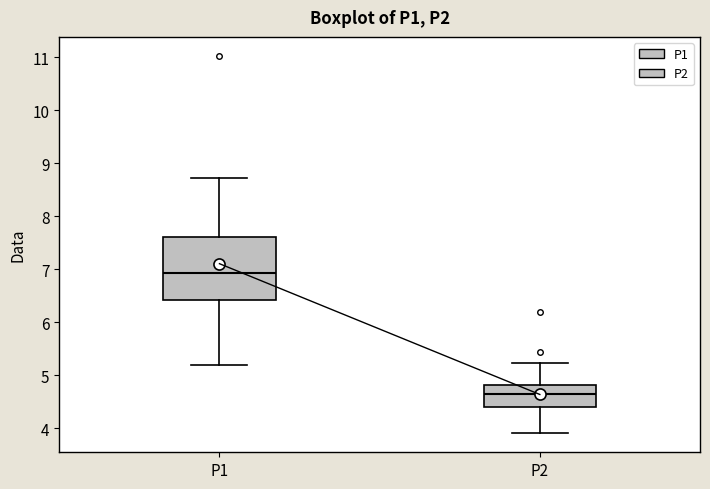

Which box's median line is the lowest?

P2